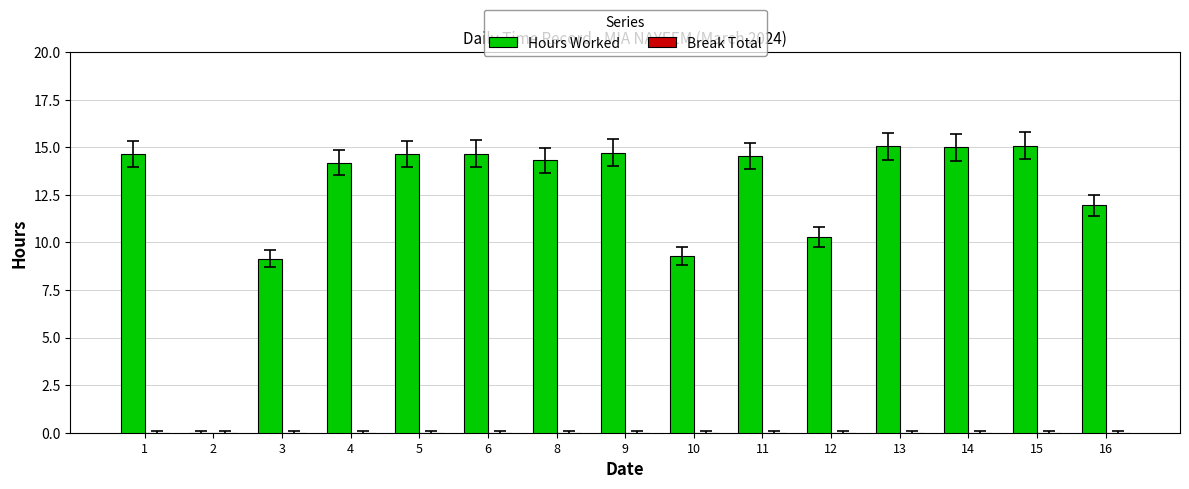

What is the sum of the values at 12 and 1?

24.9